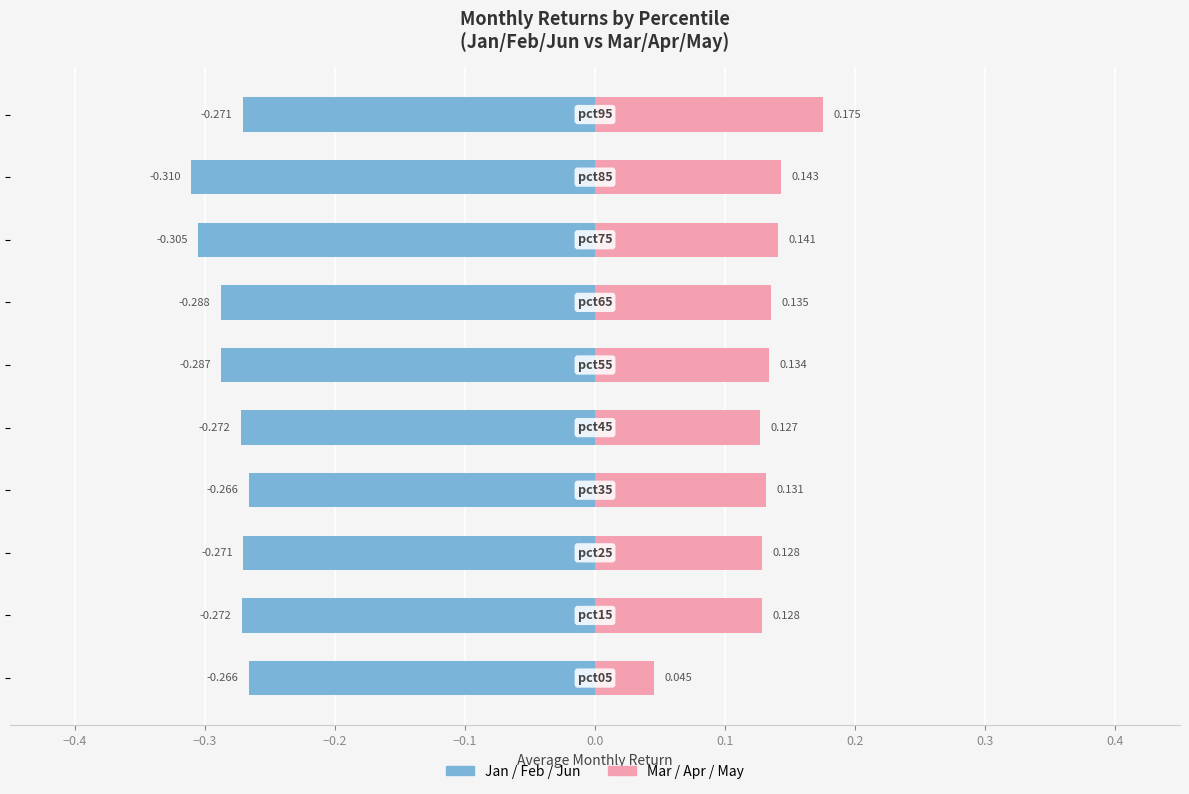

Which series has the largest range (max minus min)?

Mar/Apr/May (positive)